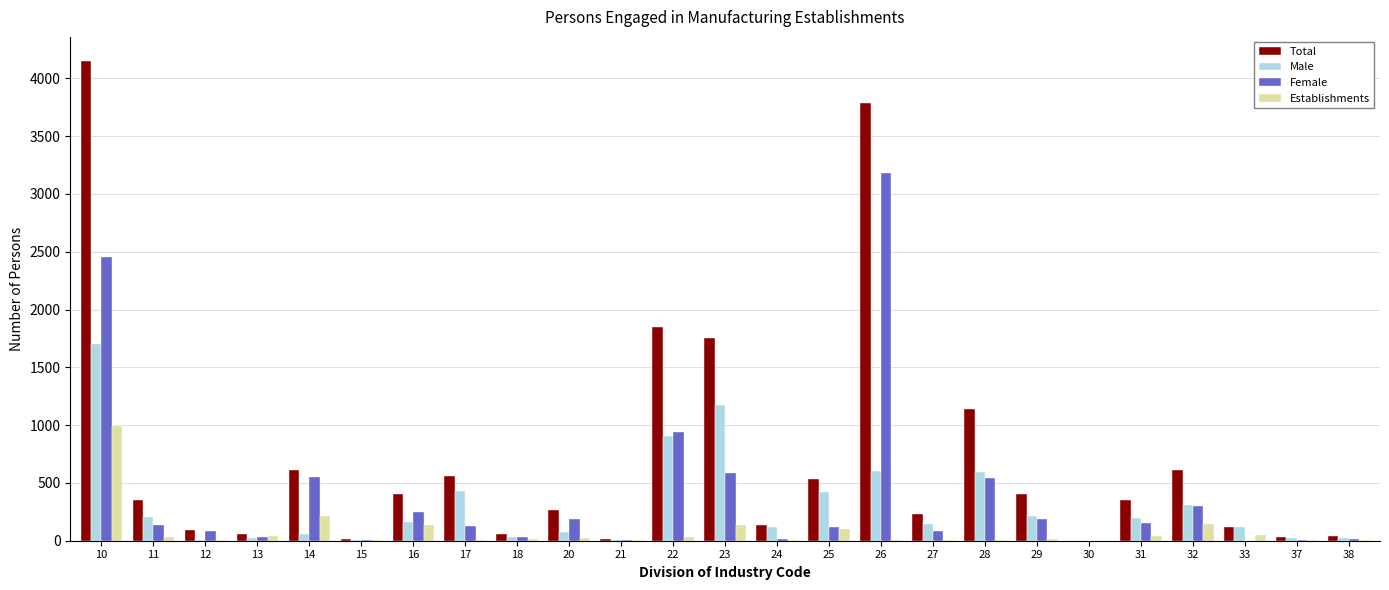

How many categories are shown in the chart?

25